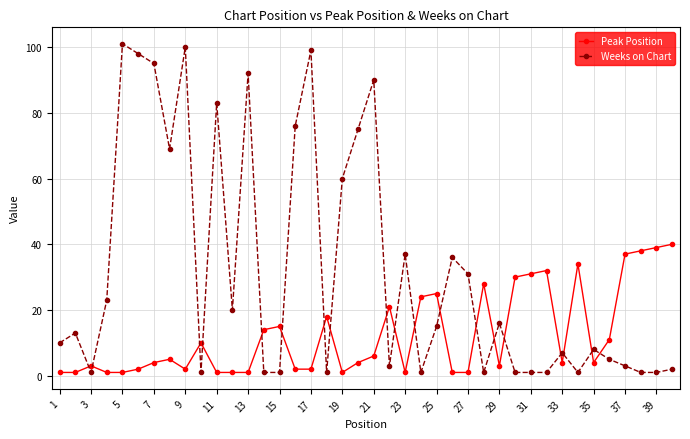

Which series has the largest total across all categories?

Weeks on Chart